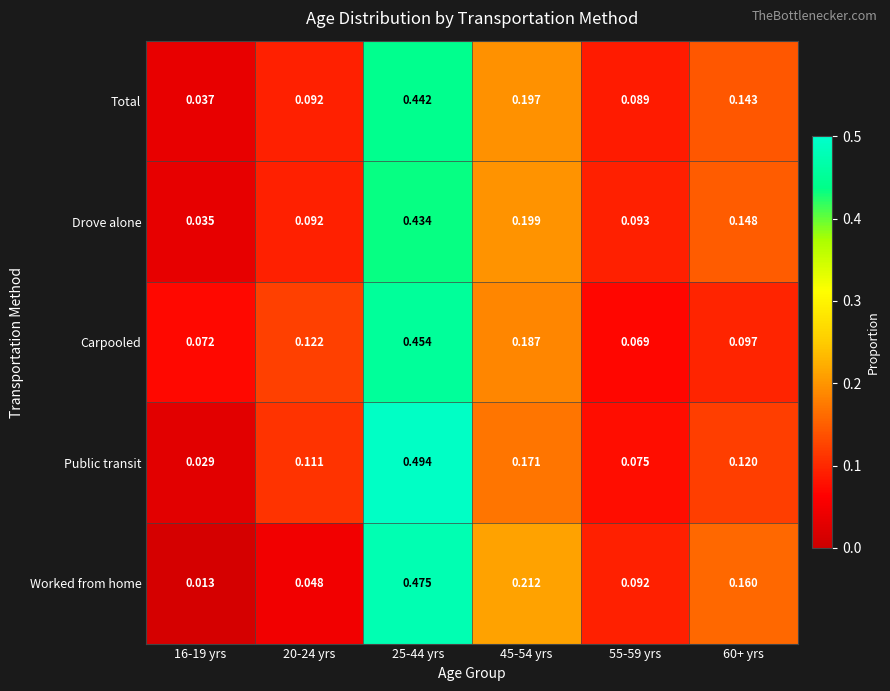

Which series has the largest range (max minus min)?

Public transit